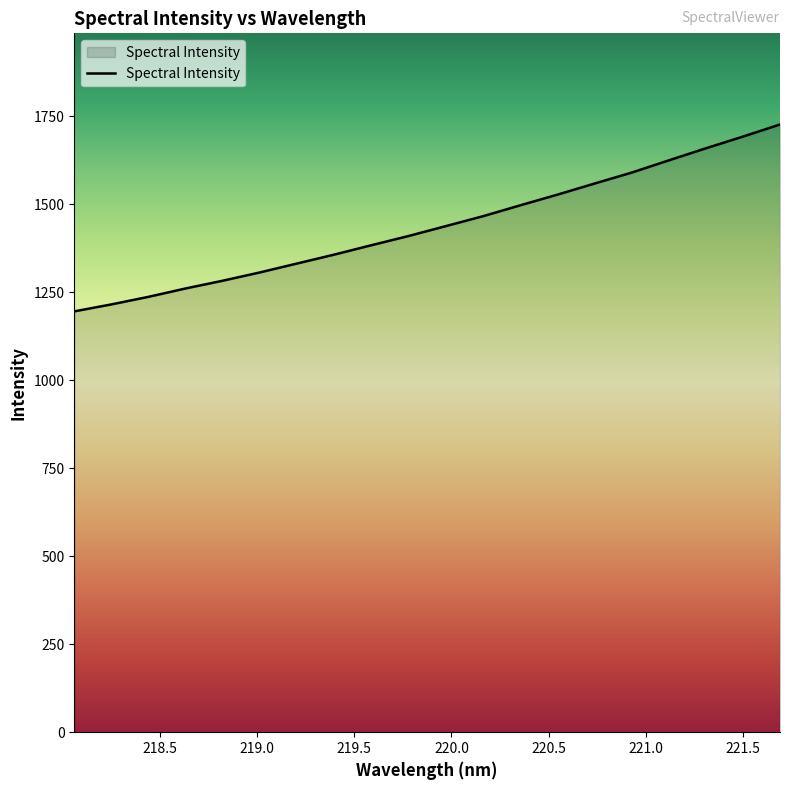

Reading left to right, what are all the values shown in this chart?

1195.2	1215.0	1236.6	1260.4	1282.4	1305.9	1331.3	1356.5	1383.2	1409.3	1437.4	1465.4	1496.3	1526.6	1558.1	1589.2	1623.9	1658.3	1691.5	1726.0